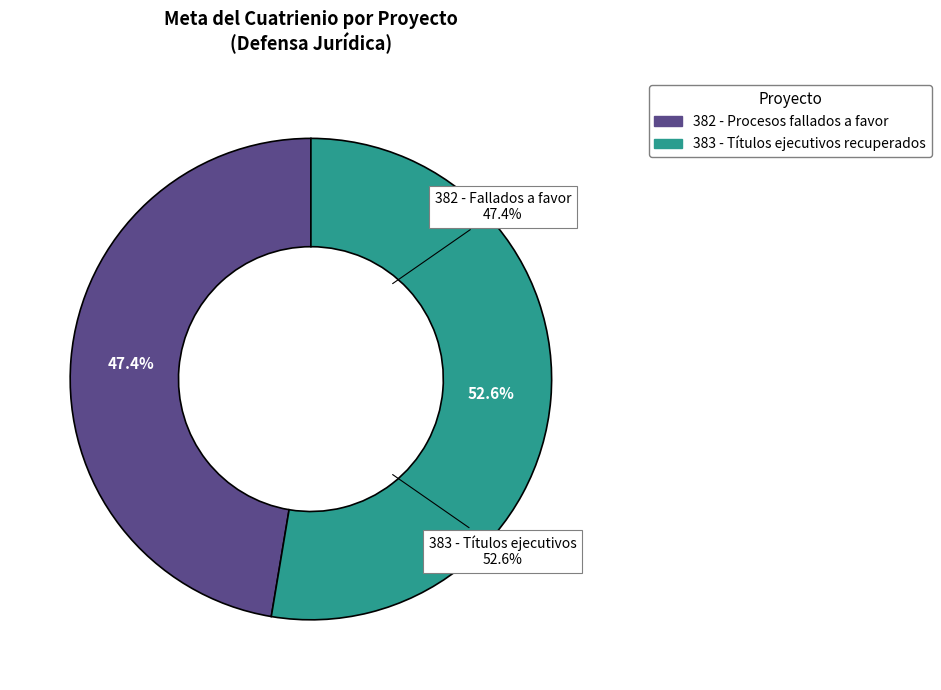

Which has a higher value, 383 - Títulos ejecutivos recuperados or 382 - Procesos fallados a favor?

383 - Títulos ejecutivos recuperados